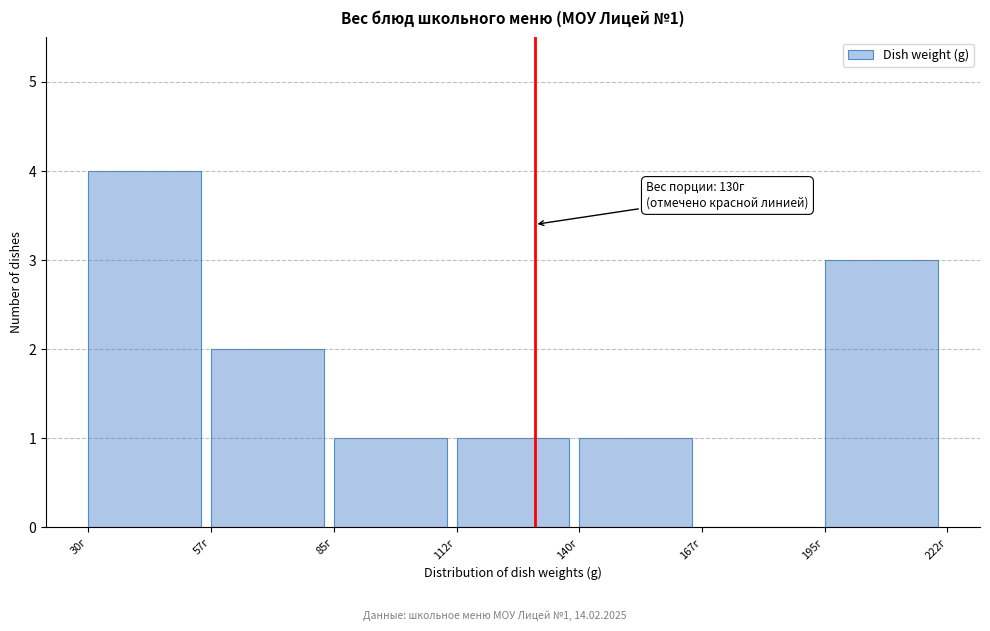

Over which range of the x-axis is the bar tallest?

30.0 to 57.5